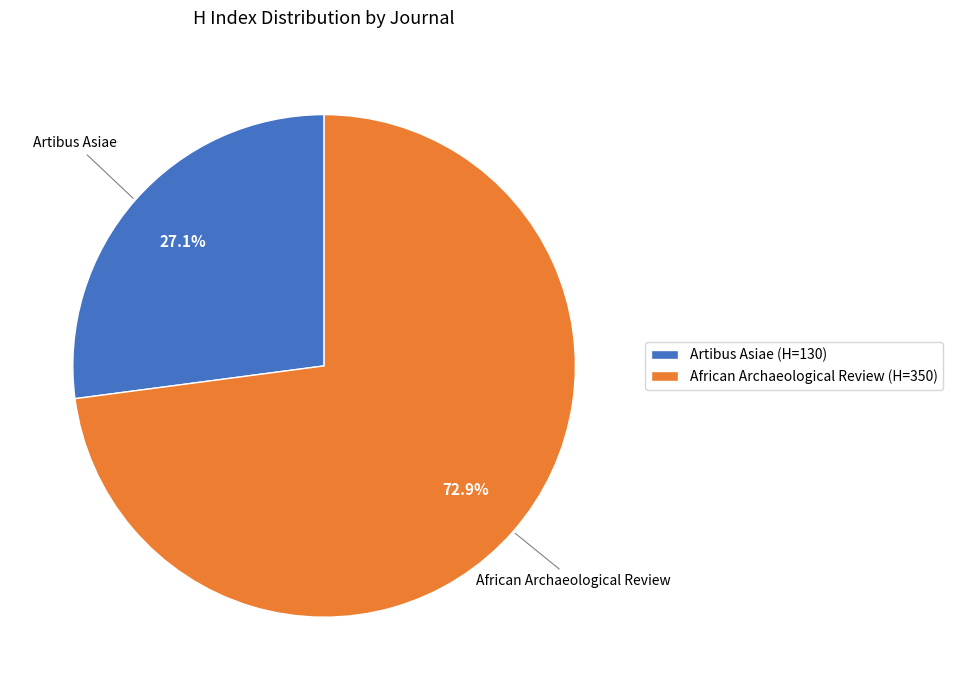

To the nearest percent, what is the combined percentage of Artibus Asiae and African Archaeological Review?

100%